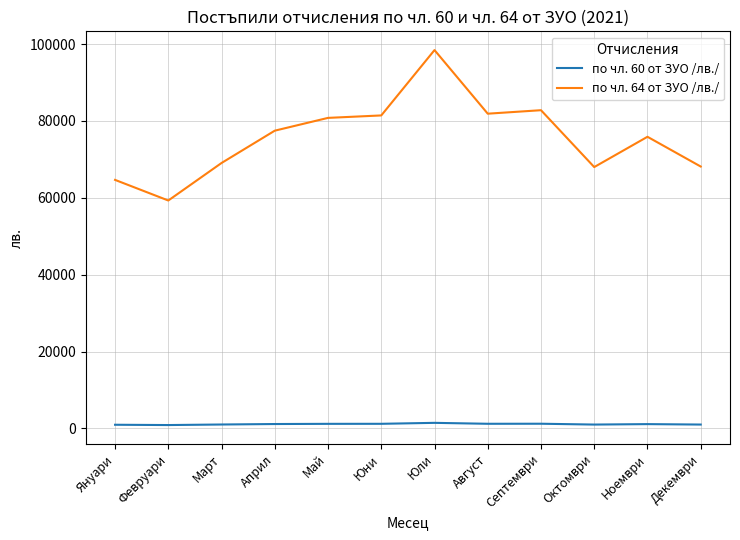

True or false: по чл. 60 от ЗУО /лв./ and по чл. 64 от ЗУО /лв./ intersect in this chart.

False